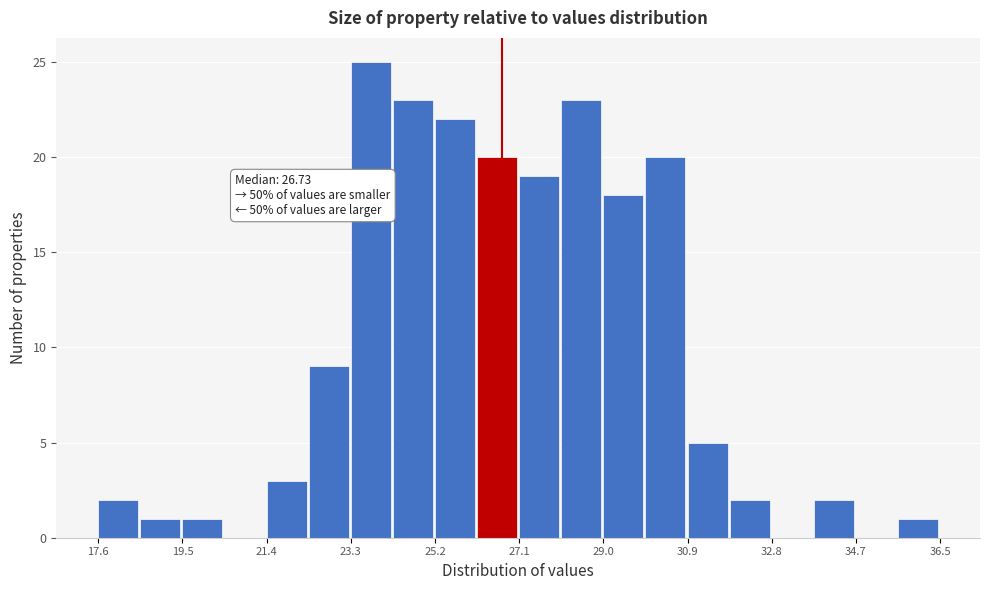

Over which range of the x-axis is the bar tallest?

23.4 to 24.2